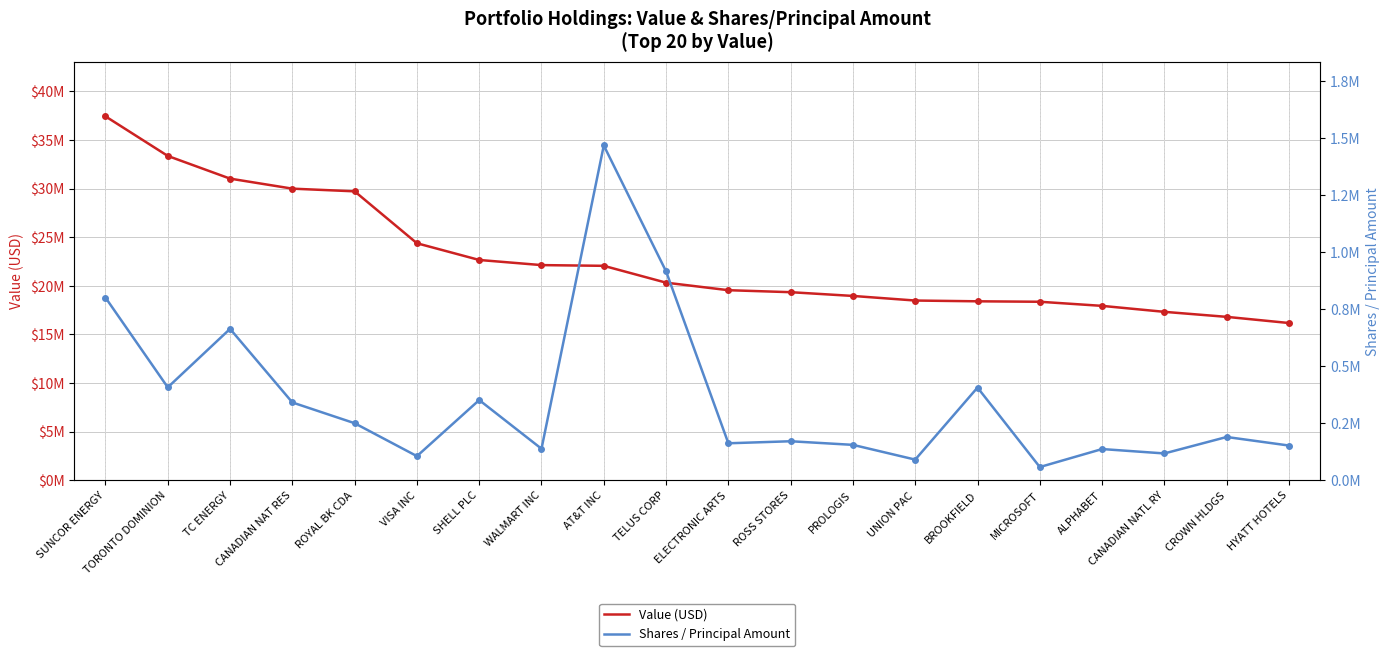

Which series has the largest range (max minus min)?

Value (USD)